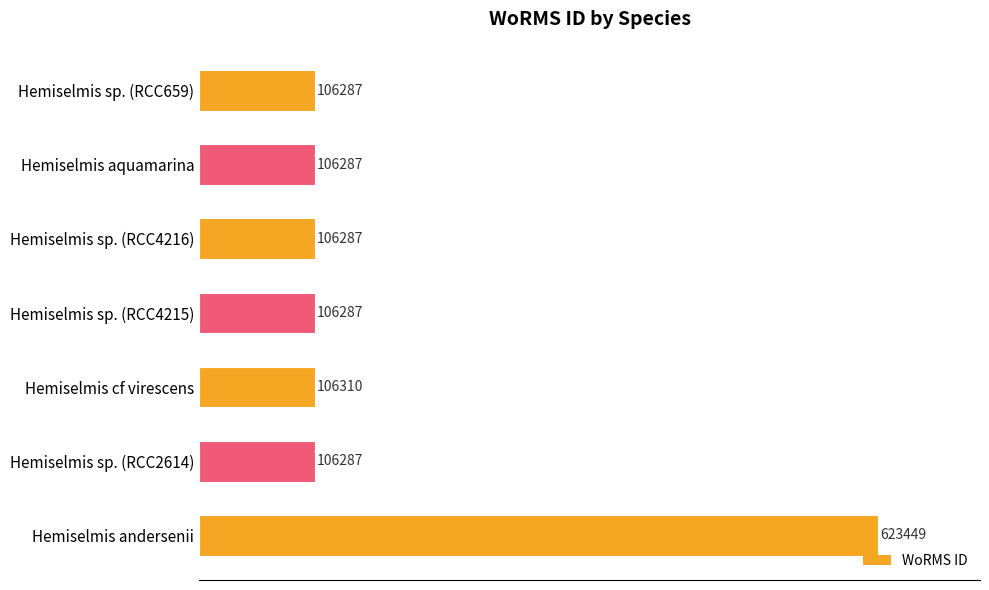

What is the difference between the second highest and second lowest values?

23